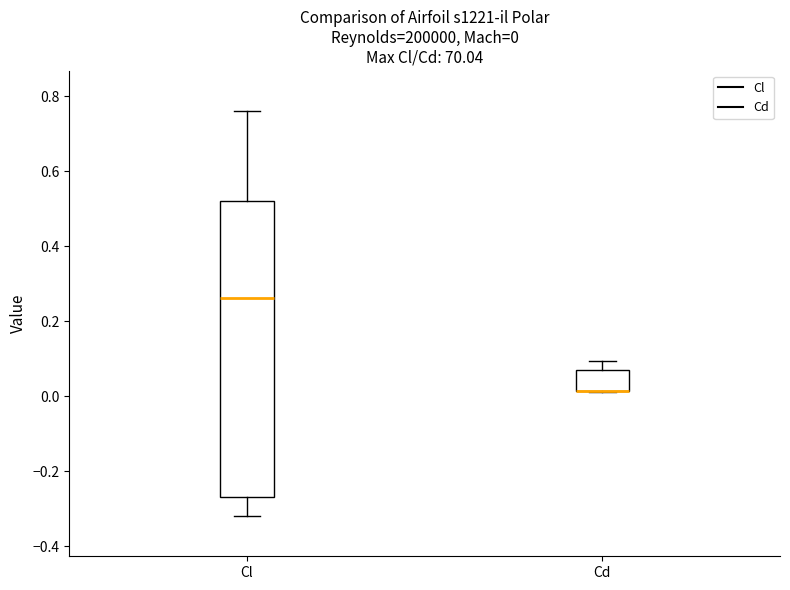

Comparing the boxes themselves (not the whiskers), which one is the tallest?

Cl